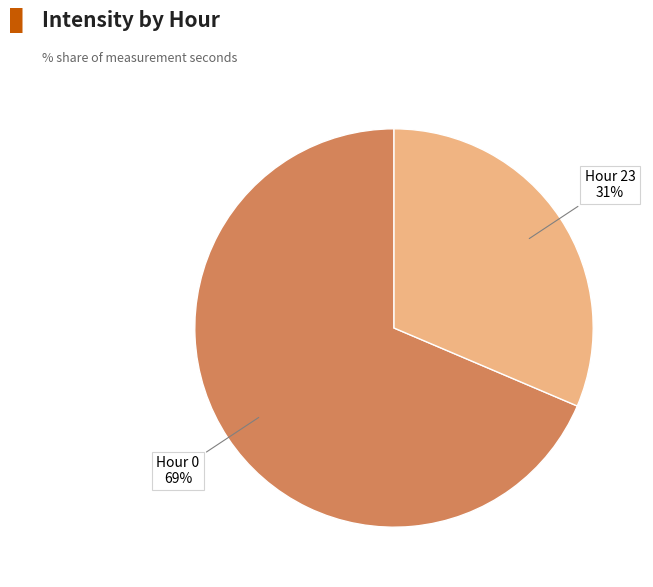

How many slices are in this pie chart?

2